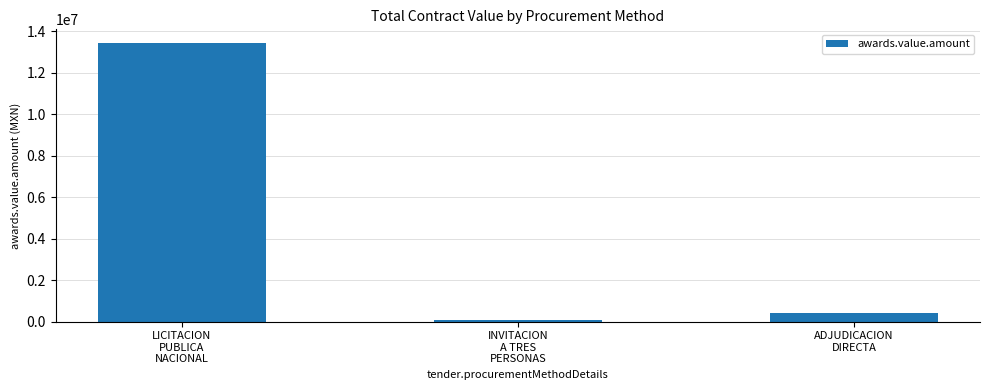

How many data points does each series have?

3